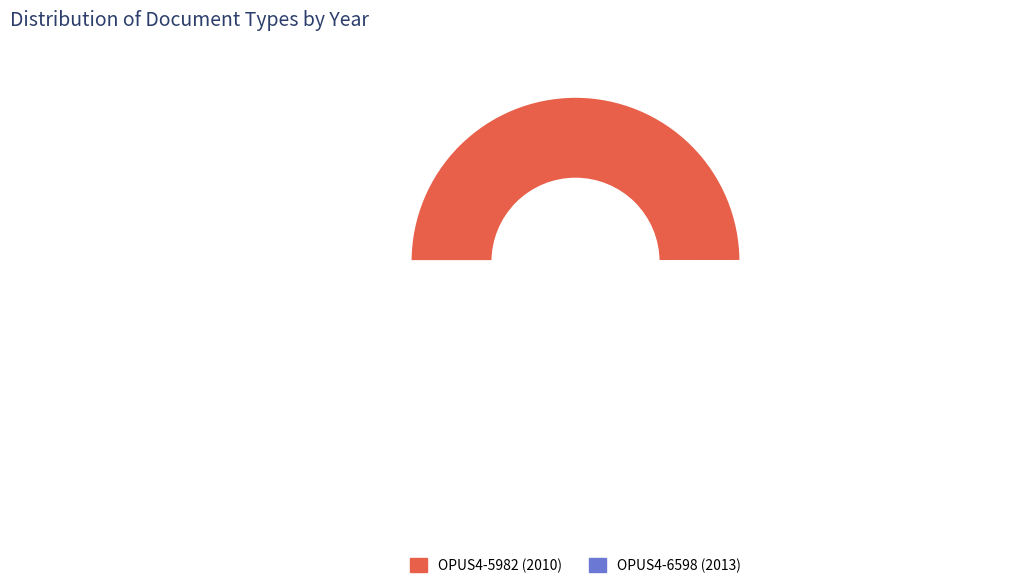

Is there a majority slice in this chart?

Yes